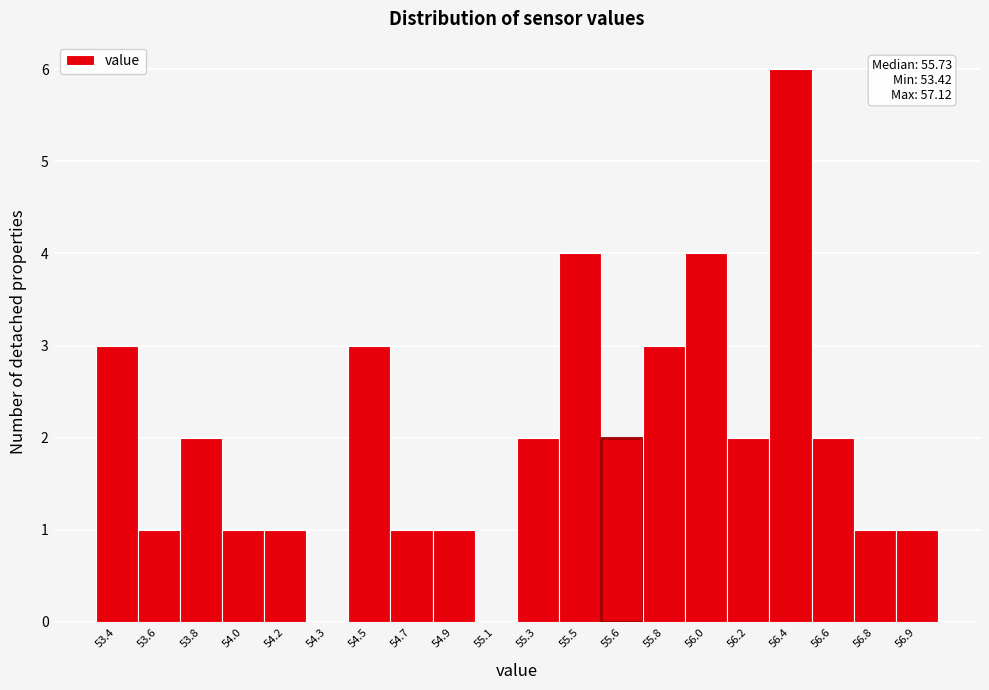

Reading right to left, transcribe all the data shown in this chart.

56.9=1	56.8=1	56.6=2	56.4=6	56.2=2	56.0=4	55.8=3	55.6=2	55.5=4	55.3=2	55.1=0	54.9=1	54.7=1	54.5=3	54.3=0	54.2=1	54.0=1	53.8=2	53.6=1	53.4=3